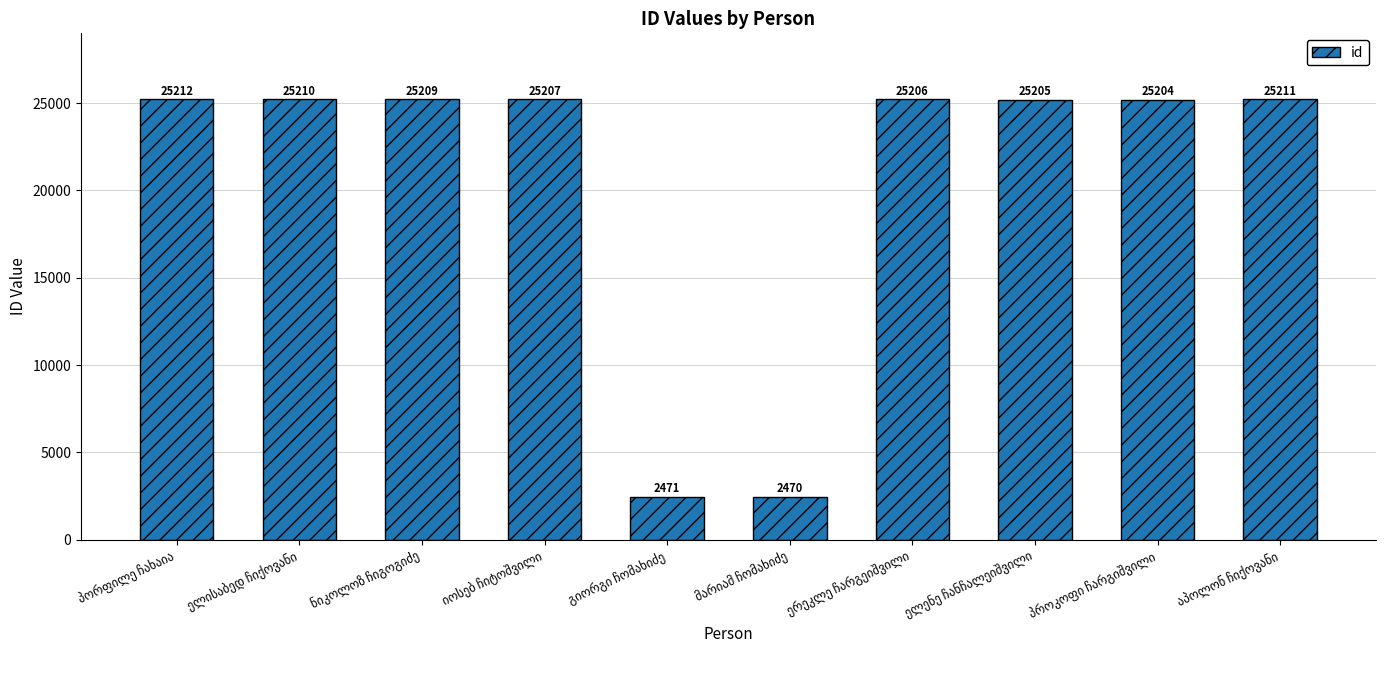

What is the value of the 3rd bar from the left?

25209